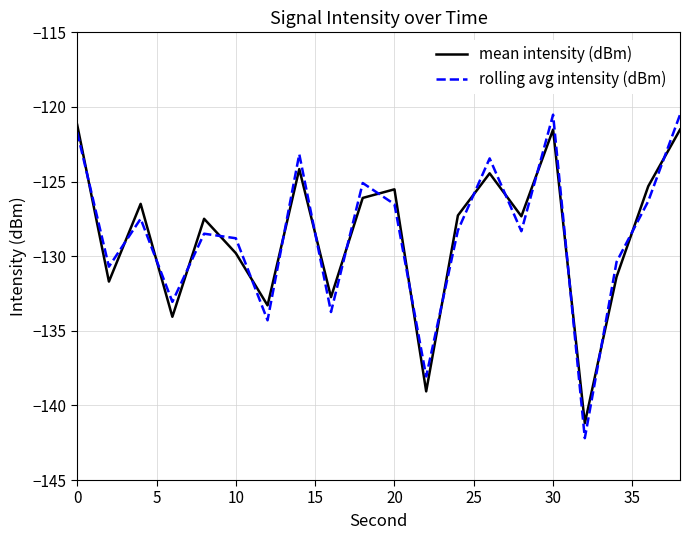

What is the highest value of the mean intensity (dBm) series?

-121.2